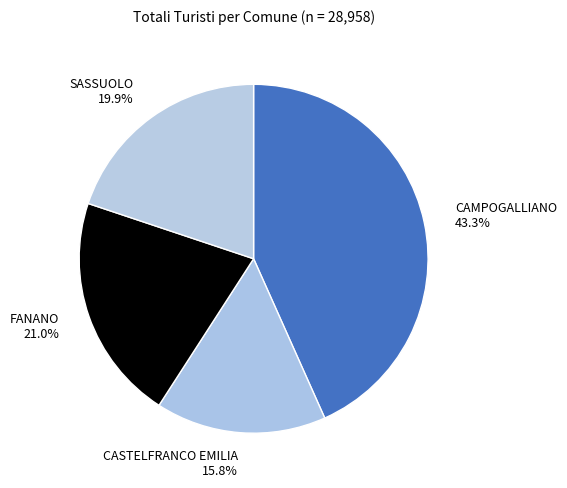

How many slices are in this pie chart?

4